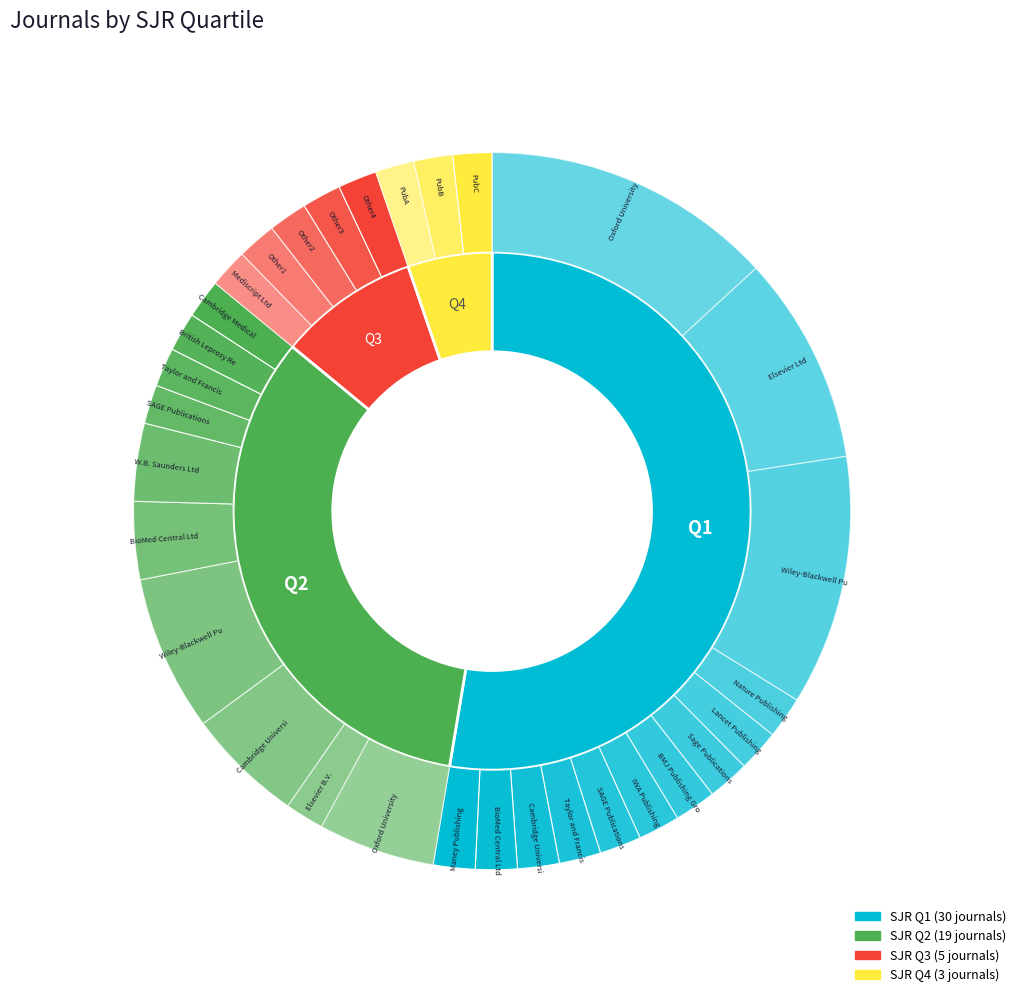

Between Q4 and Q1, which is larger?

Q1